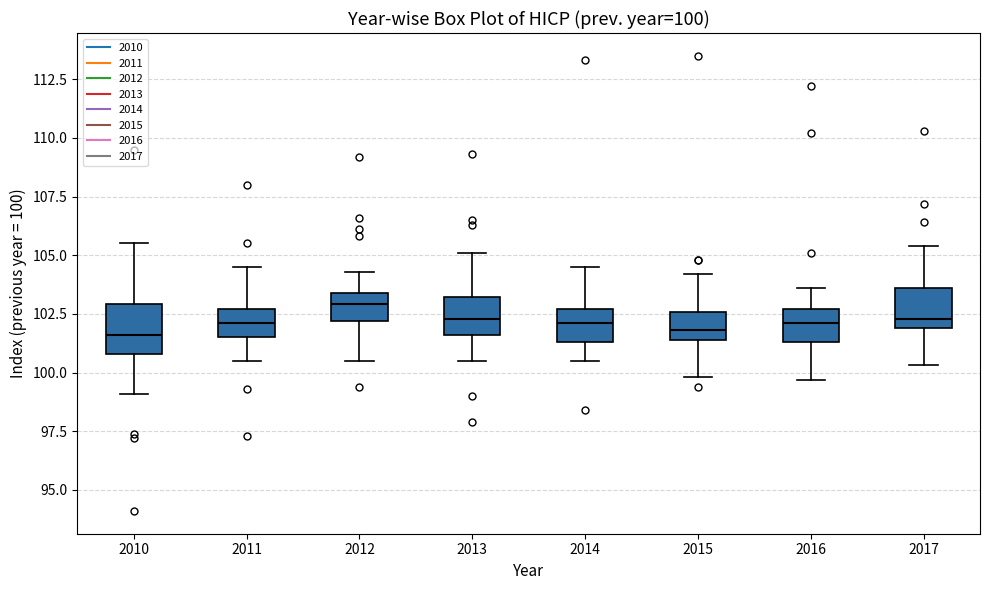

Which box has the highest median line?

2012